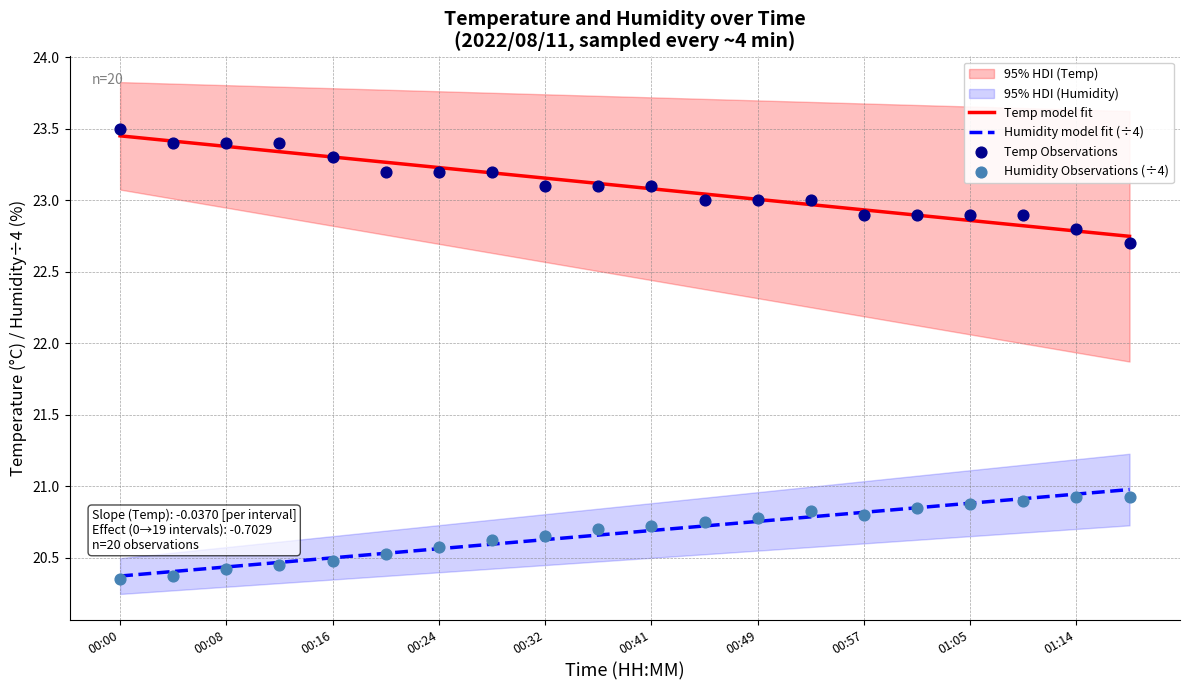

Which series has the largest Y range (max minus min)?

Temp Observations